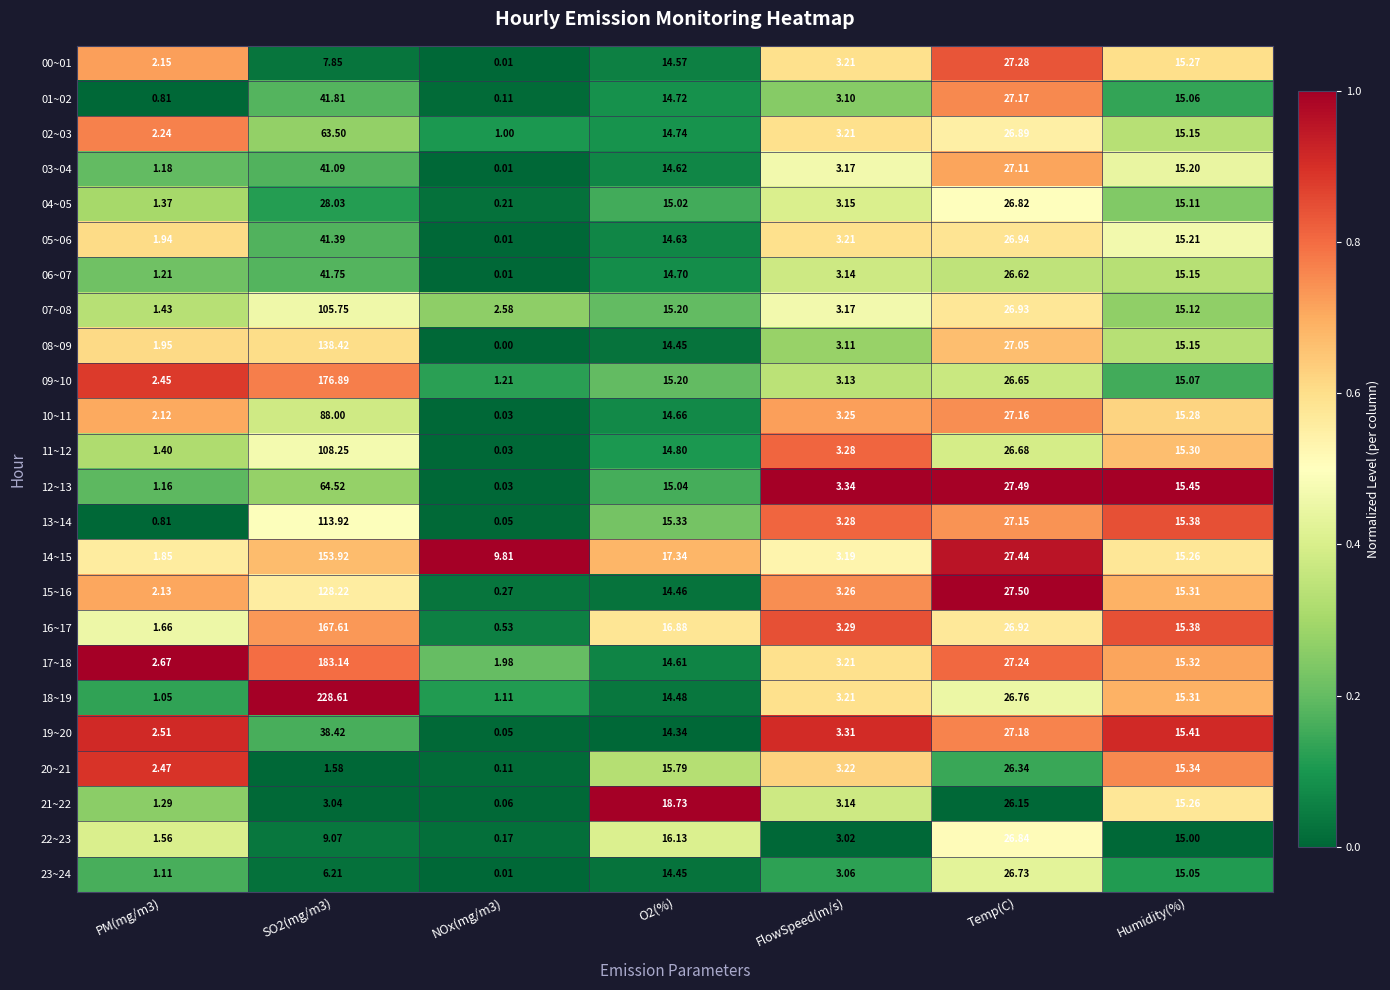

At how many categories does at least one series exceed 0?

7